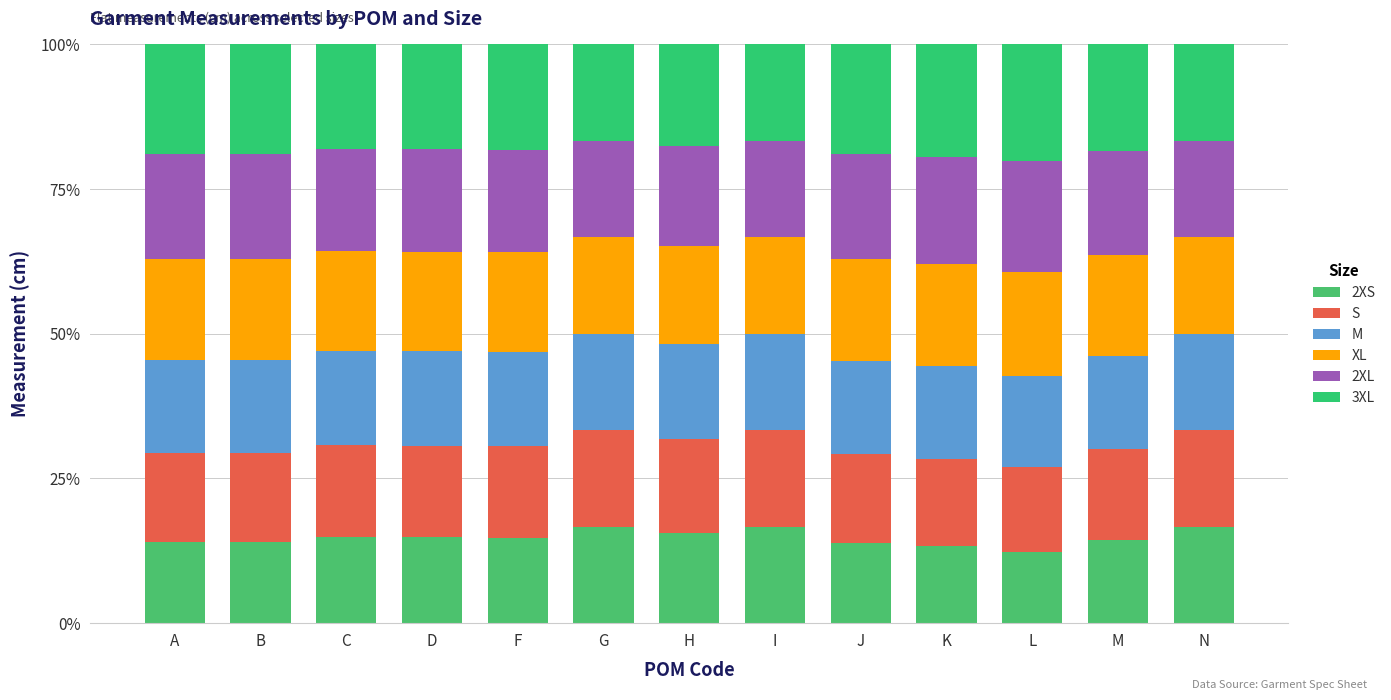

The 2XS series shows 4.5 at B. True or false?

False